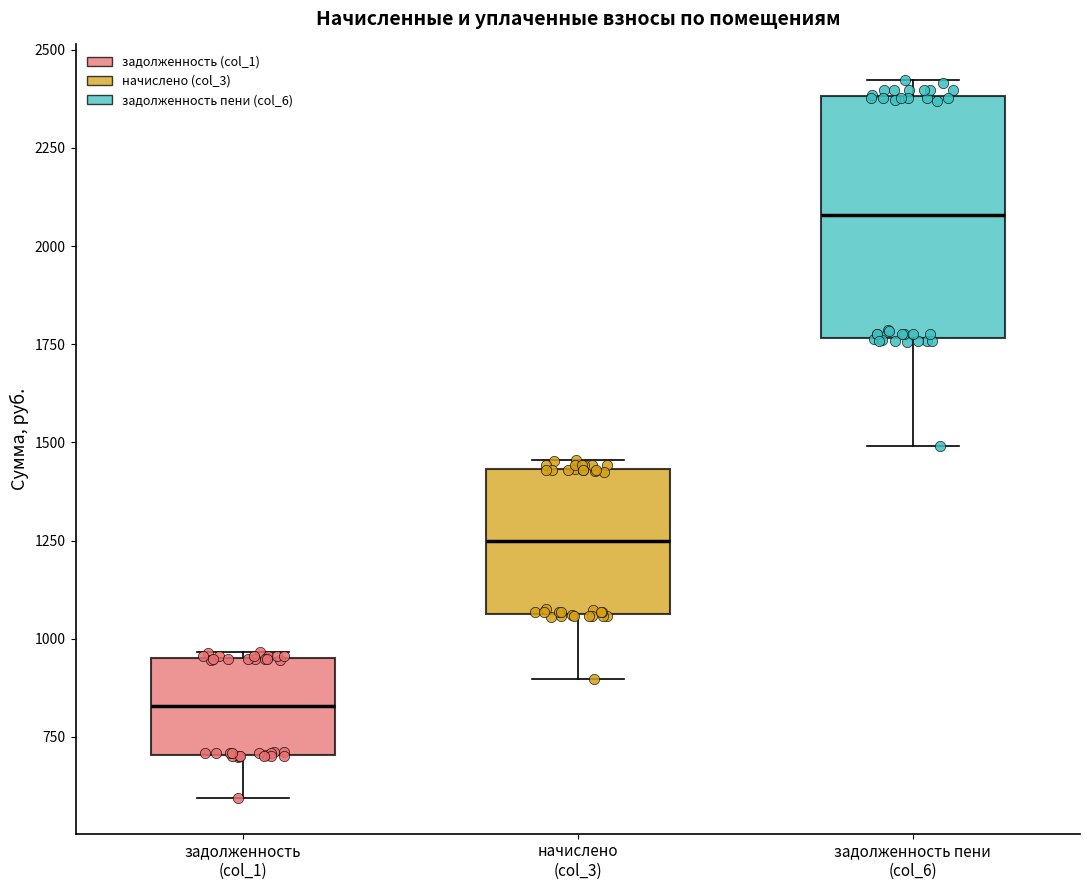

Where is the upper edge of the box for задолженность пени (col_6) on the y-axis? The values are not printed on the chart, so give them approximately, as read against the axis.

2400